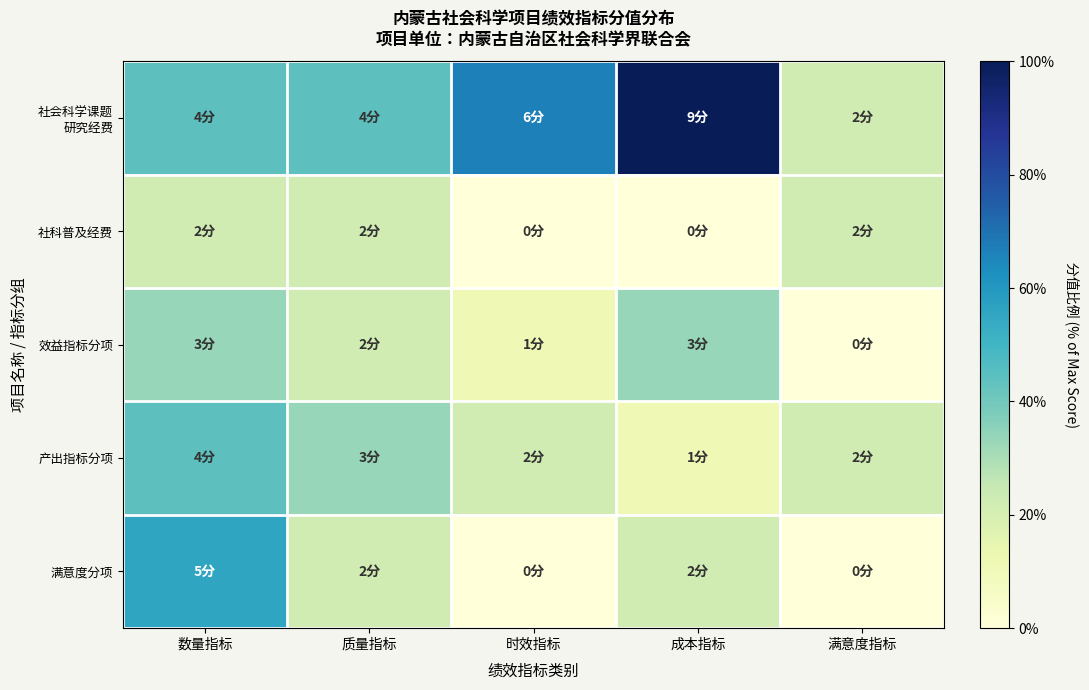

Which series has the largest total across all categories?

社会科学课题 研究经费